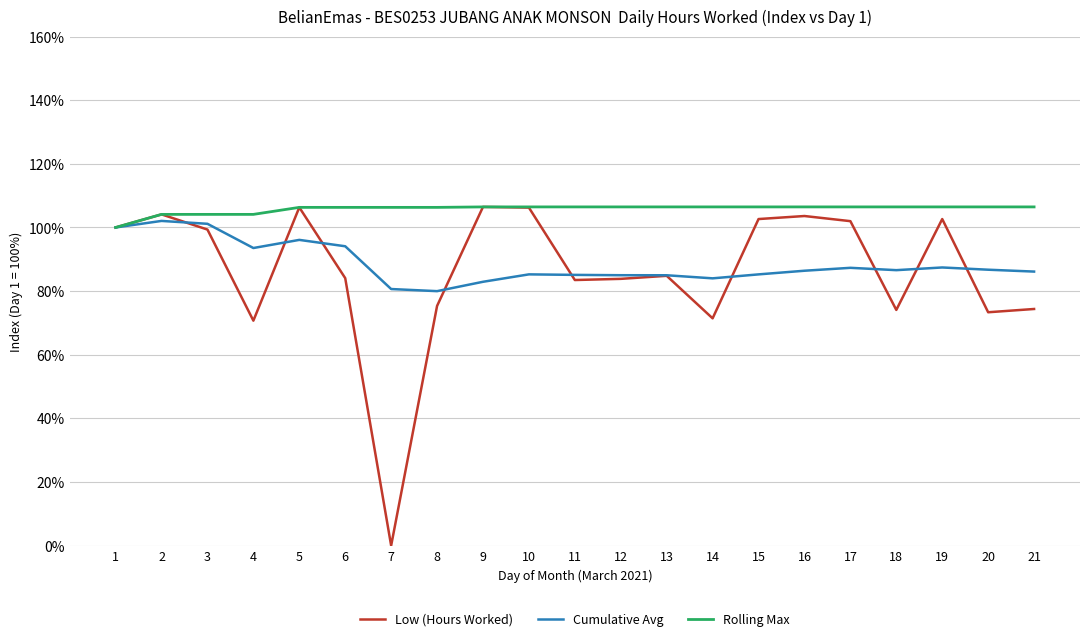

The value of Cumulative Avg at 17 is 87.3. True or false?

True